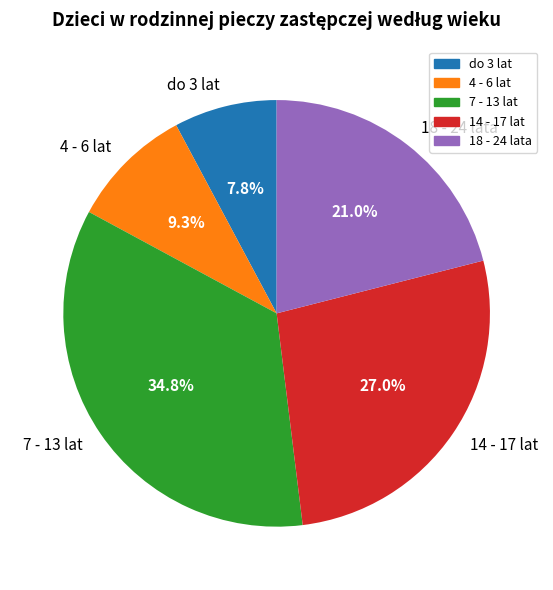

What percentage is the 7 - 13 lat slice, to the nearest percent?

35%